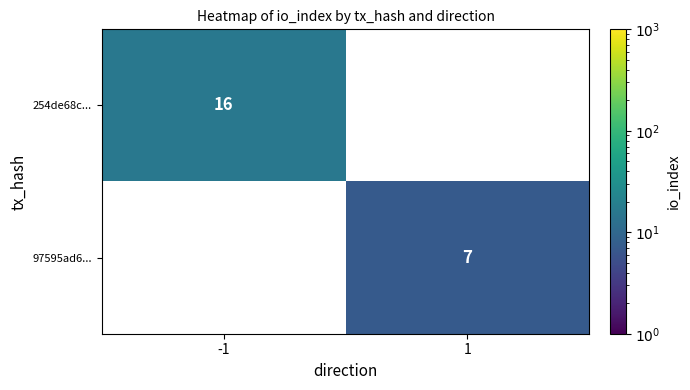

Is the value of 254de68c... at -1 greater than the value of 97595ad6... at 1?

Yes